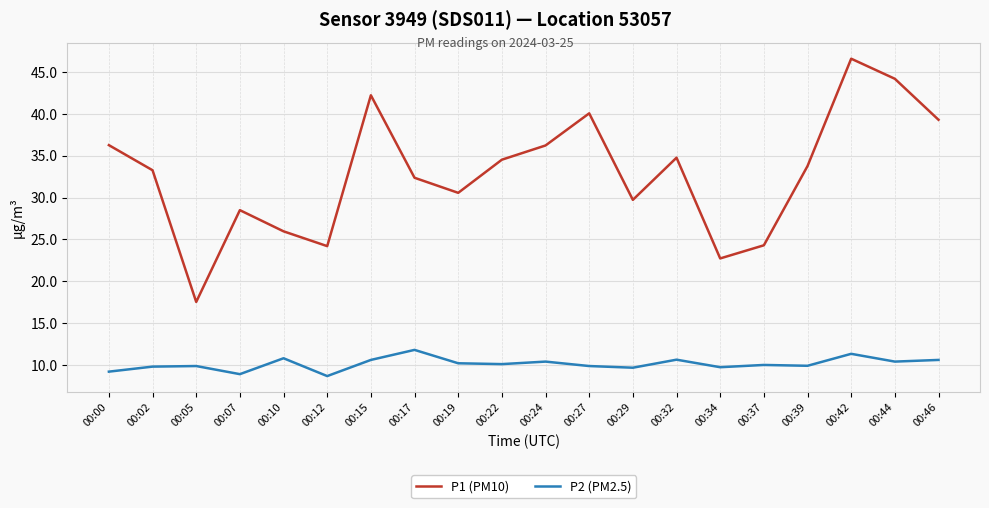

Between 00:17 and 00:24, which series saw the biggest shift?

P1 (PM10)